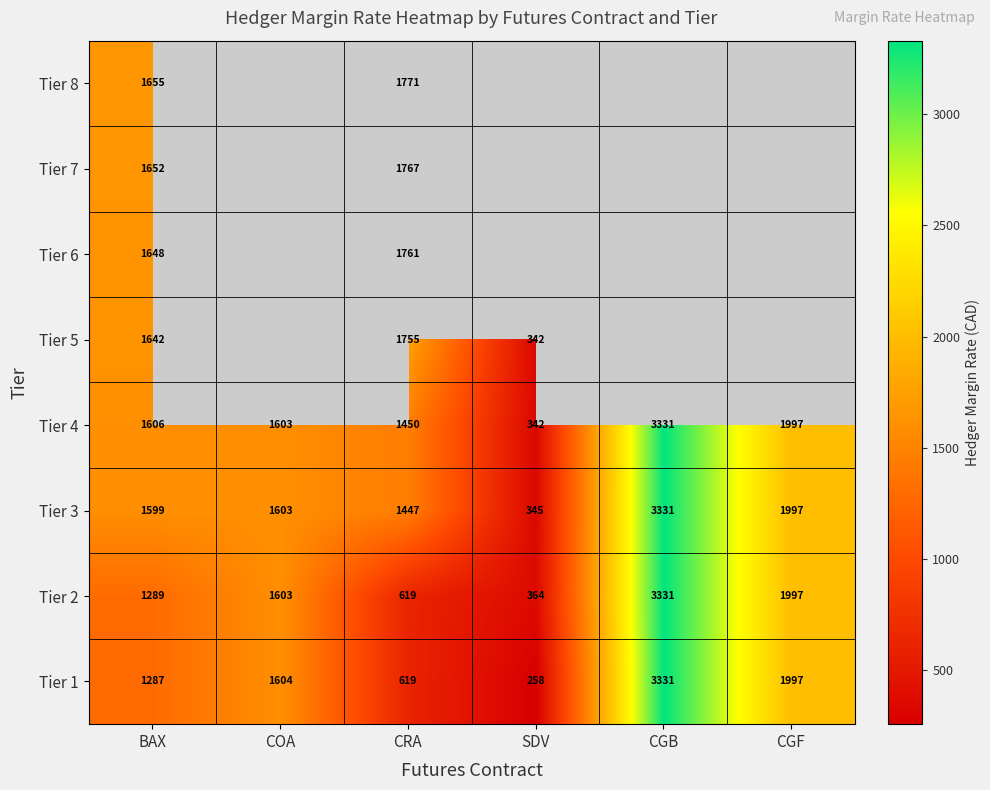

At which label is Tier 2 closest to 1847?

CGF